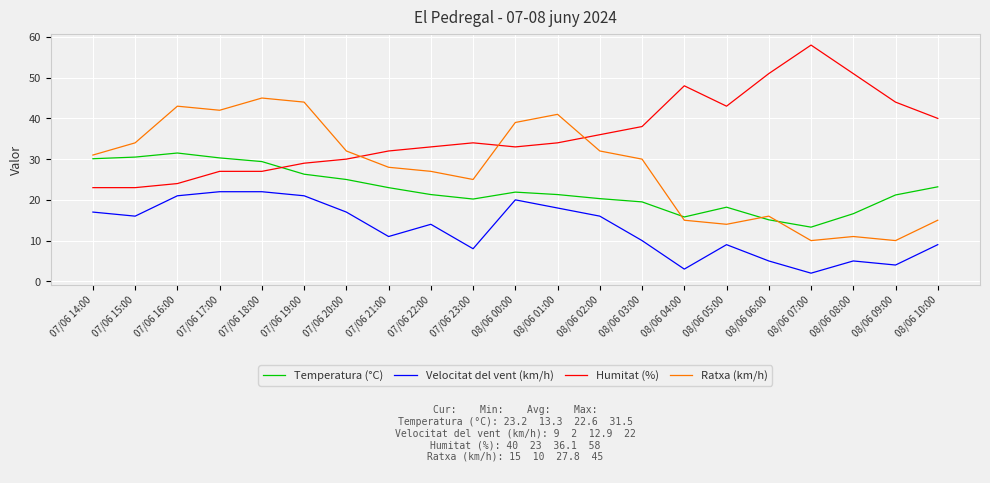

Where does the Velocitat del vent (km/h) series first go above 14?

07/06 14:00